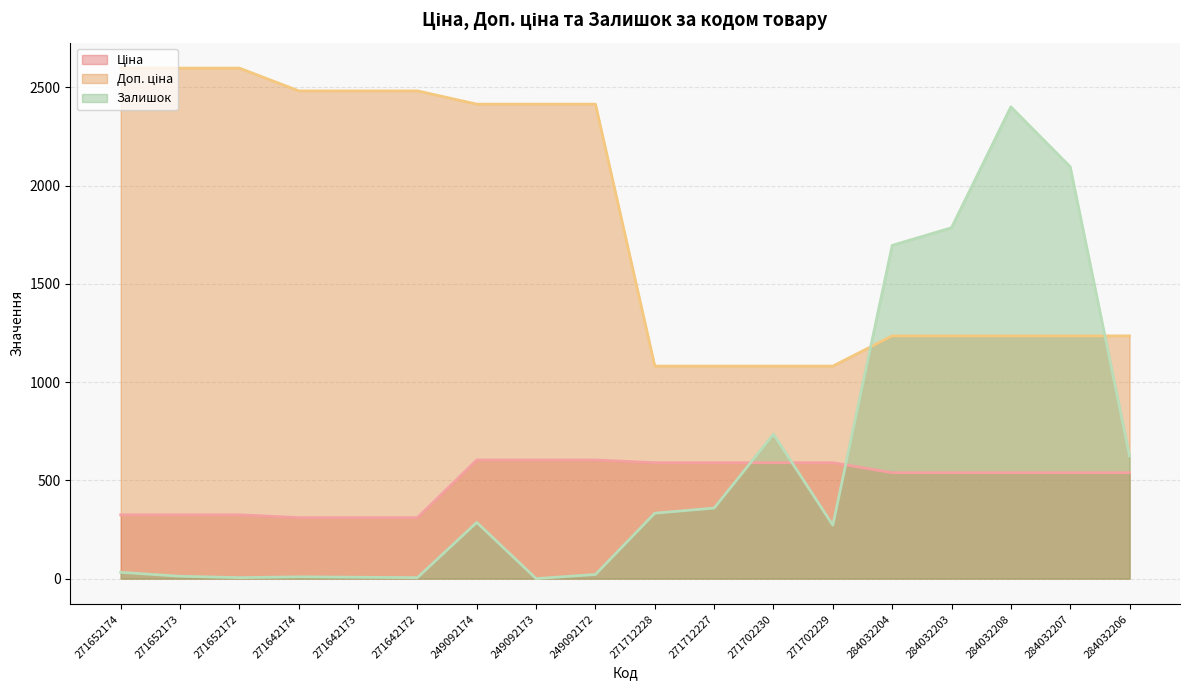

How many values in the Залишок series are below 286?

9